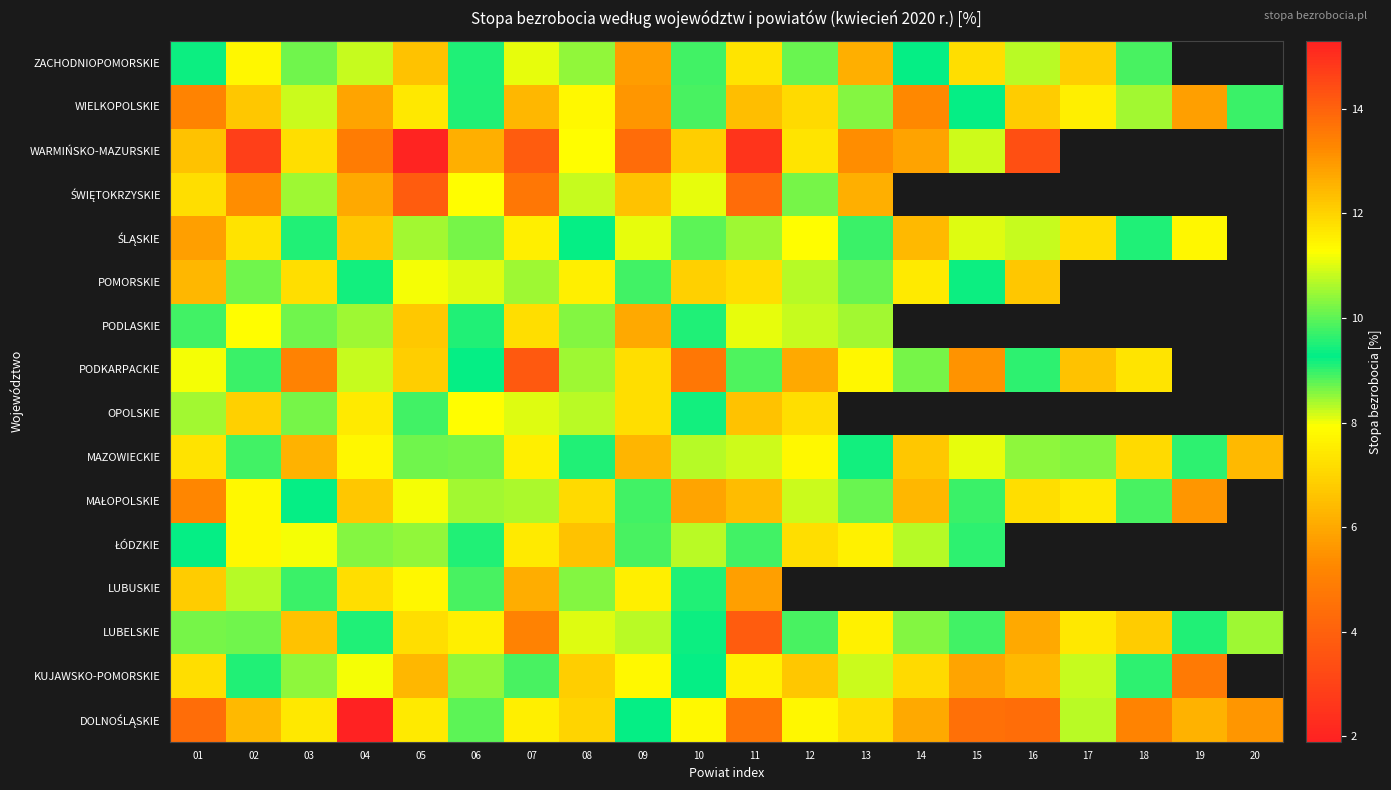

At how many categories does at least one series exceed 15?

2